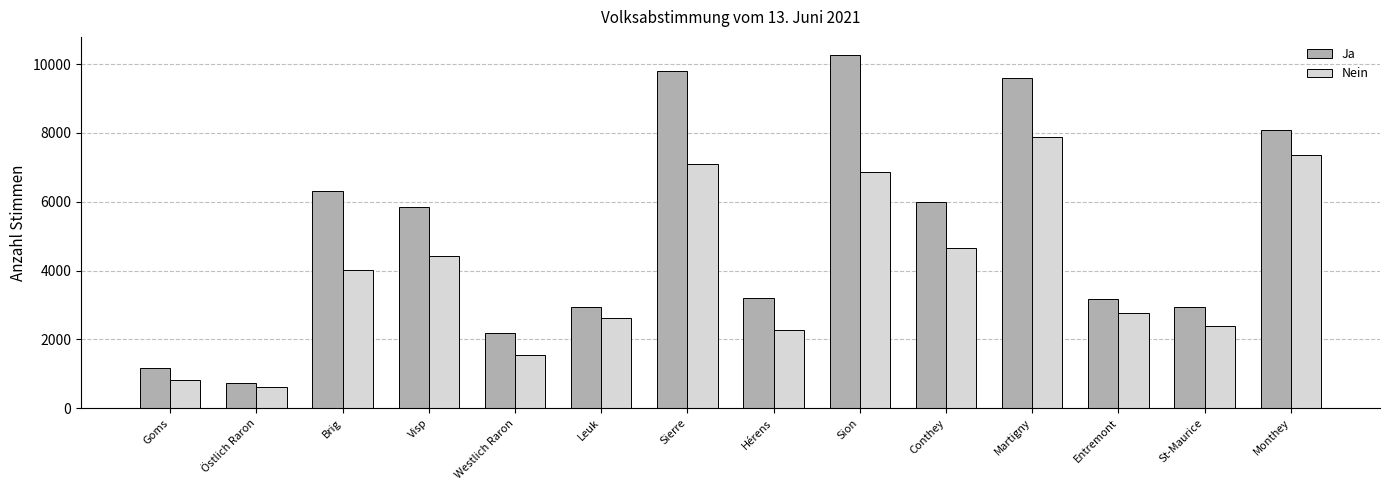

List the labels in order of Nein value, smallest first.

Östlich Raron, Goms, Westlich Raron, Hérens, St-Maurice, Leuk, Entremont, Brig, Visp, Conthey, Sion, Sierre, Monthey, Martigny